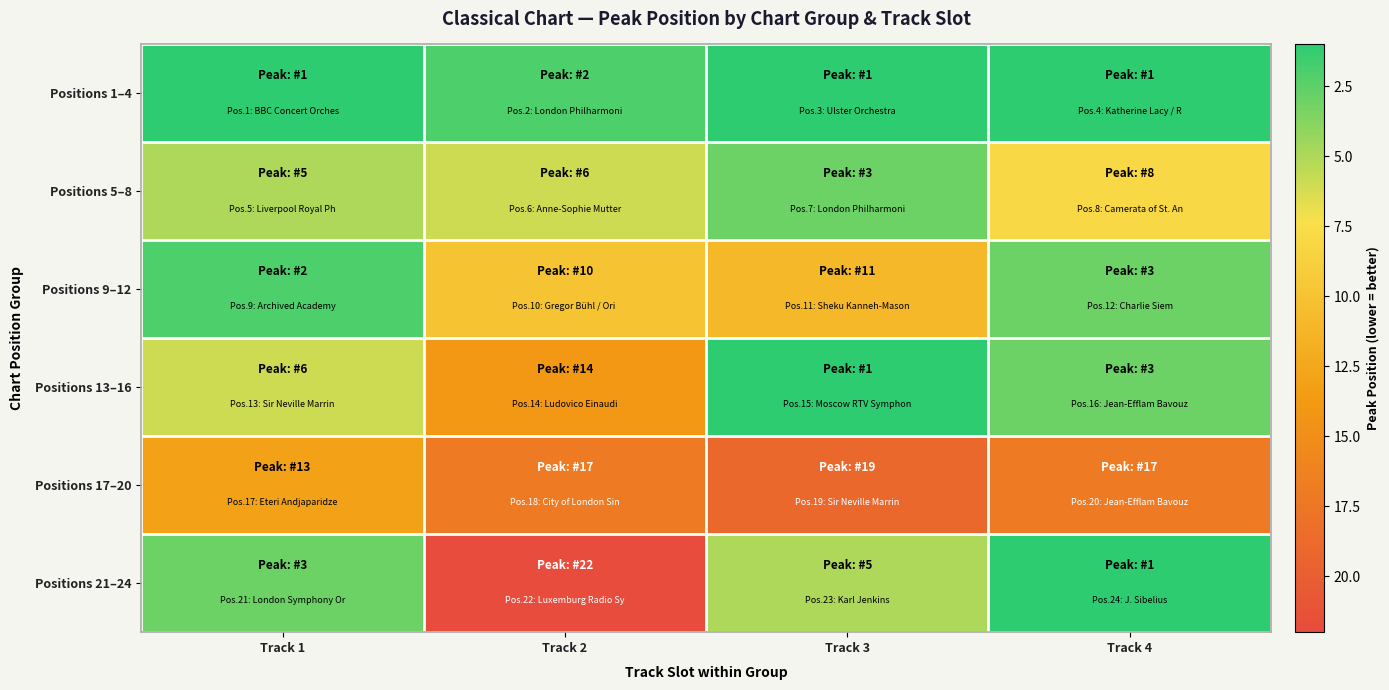

Reading left to right, transcribe all the data shown in this chart.

Positions 1–4: Track 1=1	Track 2=2	Track 3=1	Track 4=1
Positions 5–8: Track 1=5	Track 2=6	Track 3=3	Track 4=8
Positions 9–12: Track 1=2	Track 2=10	Track 3=11	Track 4=3
Positions 13–16: Track 1=6	Track 2=14	Track 3=1	Track 4=3
Positions 17–20: Track 1=13	Track 2=17	Track 3=19	Track 4=17
Positions 21–24: Track 1=3	Track 2=22	Track 3=5	Track 4=1